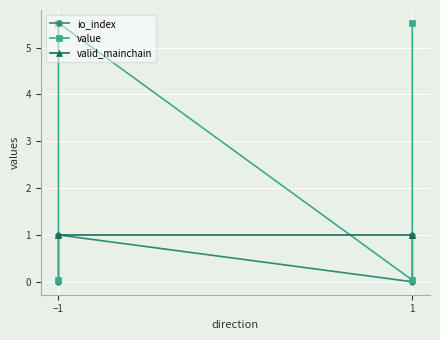

At which label does value first exceed 5?

−1